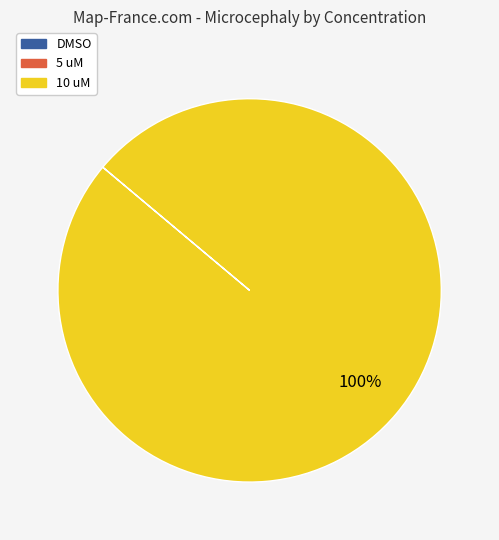

The 10 uM slice represents 87% of the pie. True or false?

False